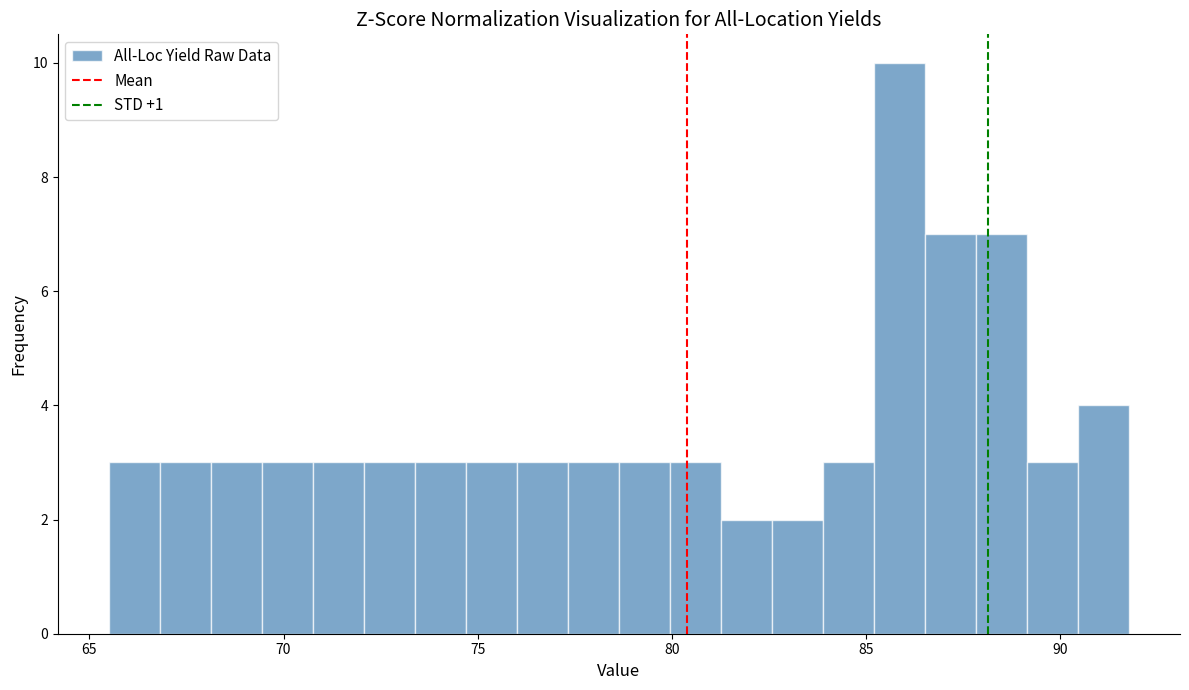

Read against the x-axis, roughly where is the centre of the tallest bar?

86.0